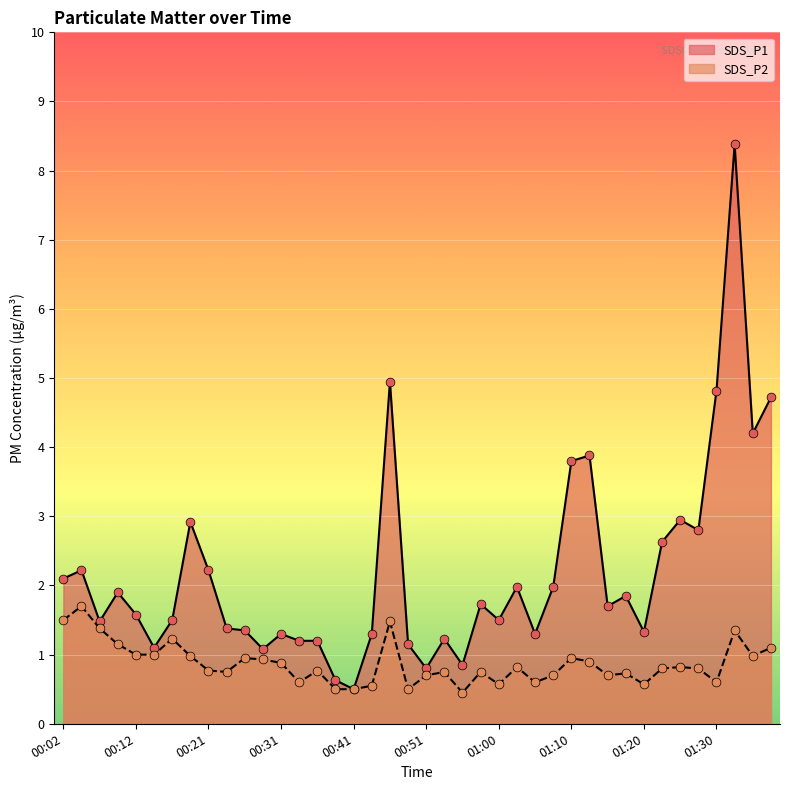

Which series has the largest total across all categories?

SDS_P1